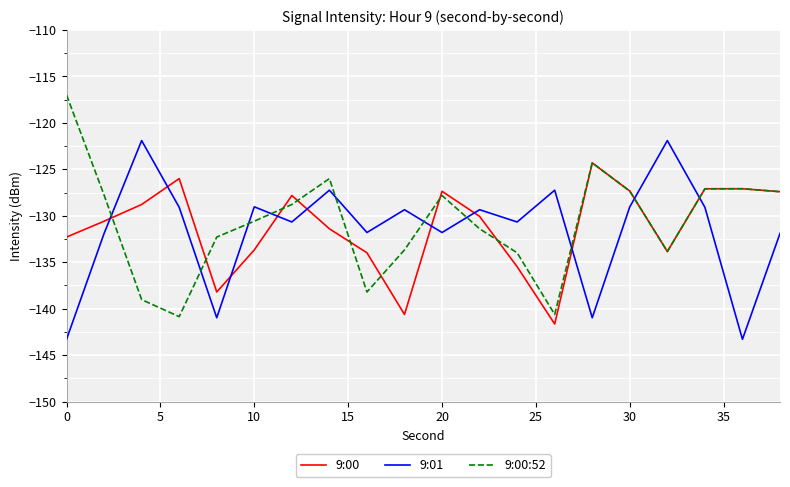

True or false: 9:00 has more than 1 points higher than both neighbors.

True